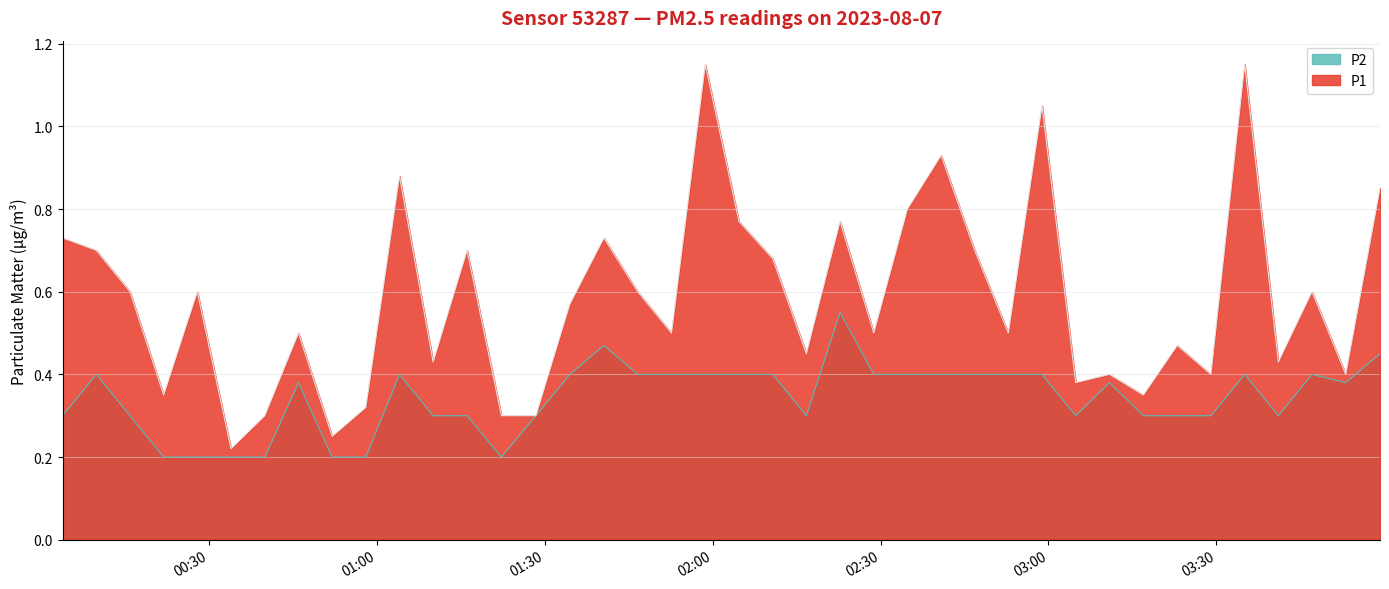

Rank the categories by P2 value from lowest to highest.

00:21, 00:27, 00:33, 00:39, 00:51, 00:58, 01:22, 00:03, 00:15, 01:10, 01:16, 01:28, 02:16, 03:04, 03:16, 03:23, 03:29, 03:41, 00:45, 03:10, 03:53, 00:09, 01:04, 01:34, 01:46, 01:52, 01:58, 02:04, 02:10, 02:28, 02:34, 02:40, 02:46, 02:52, 02:58, 03:35, 03:47, 03:59, 01:40, 02:22